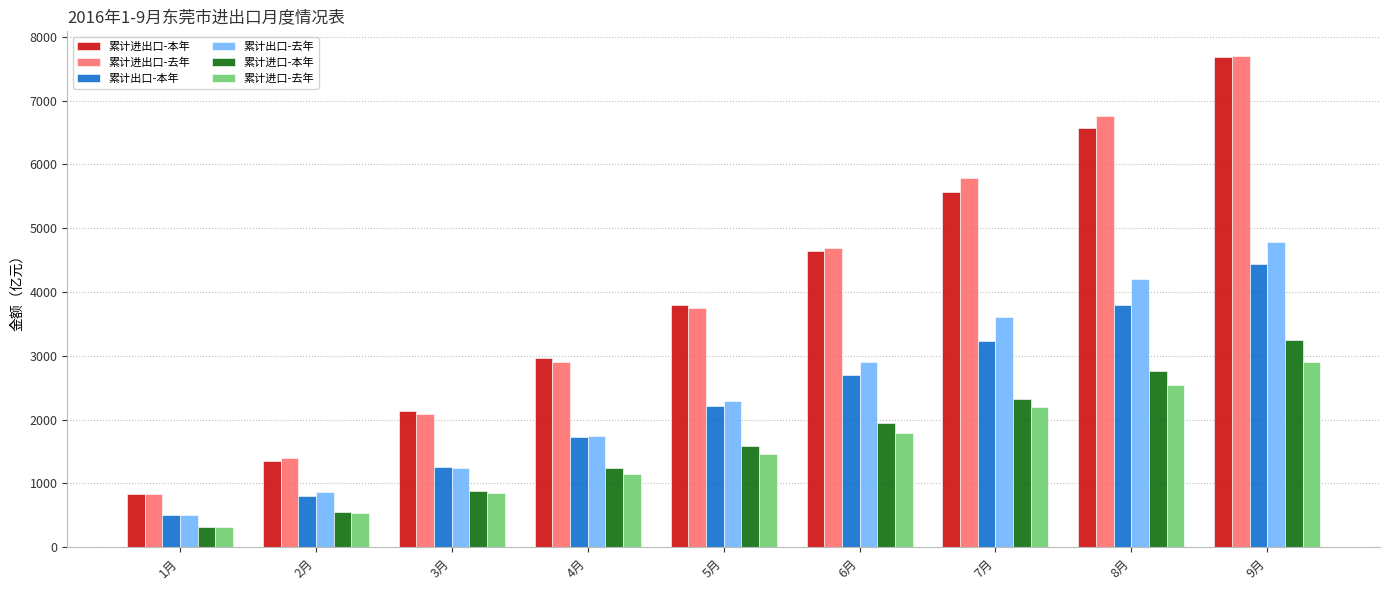

What is the approximate value of 累计进口-本年 at 7月?

2326.2